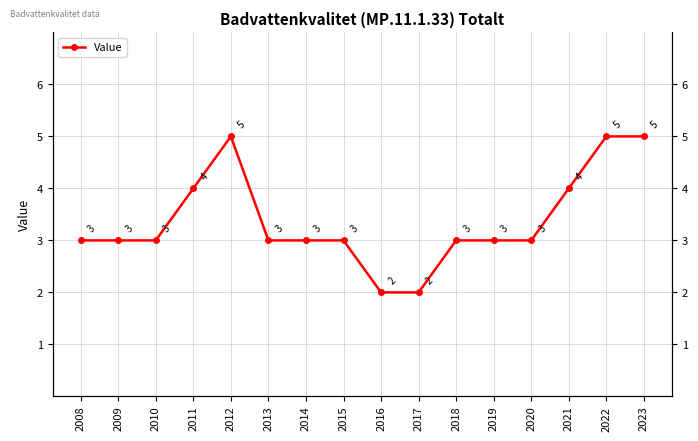

How many points are higher than both their immediate neighbors (excluding endpoints)?

1